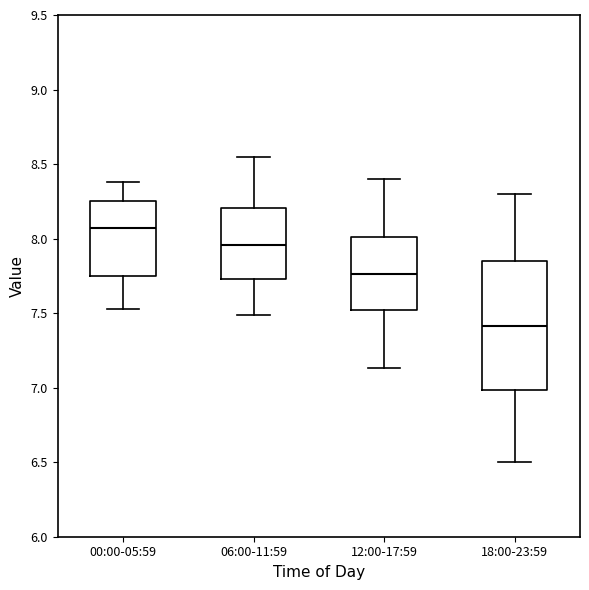

Which box's median line is the highest?

00:00-05:59